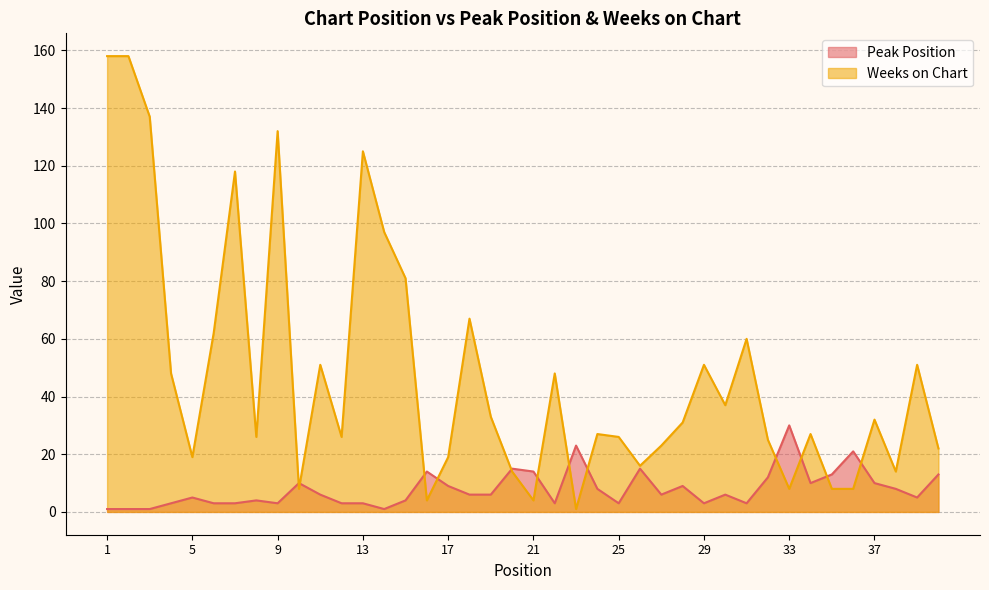

At 18, list the series in order from largest to smallest.

Weeks on Chart, Peak Position